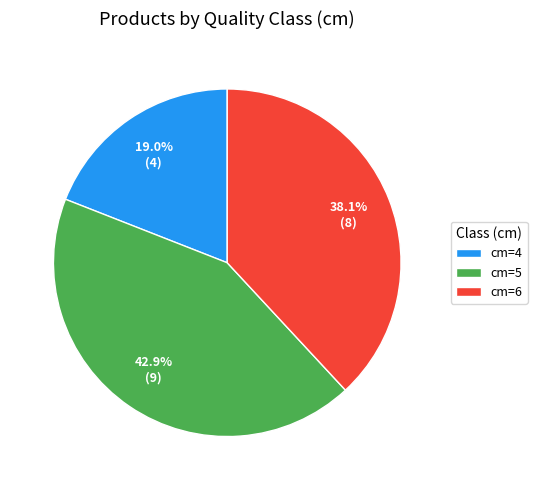

Is there any slice that represents more than half of the pie?

No